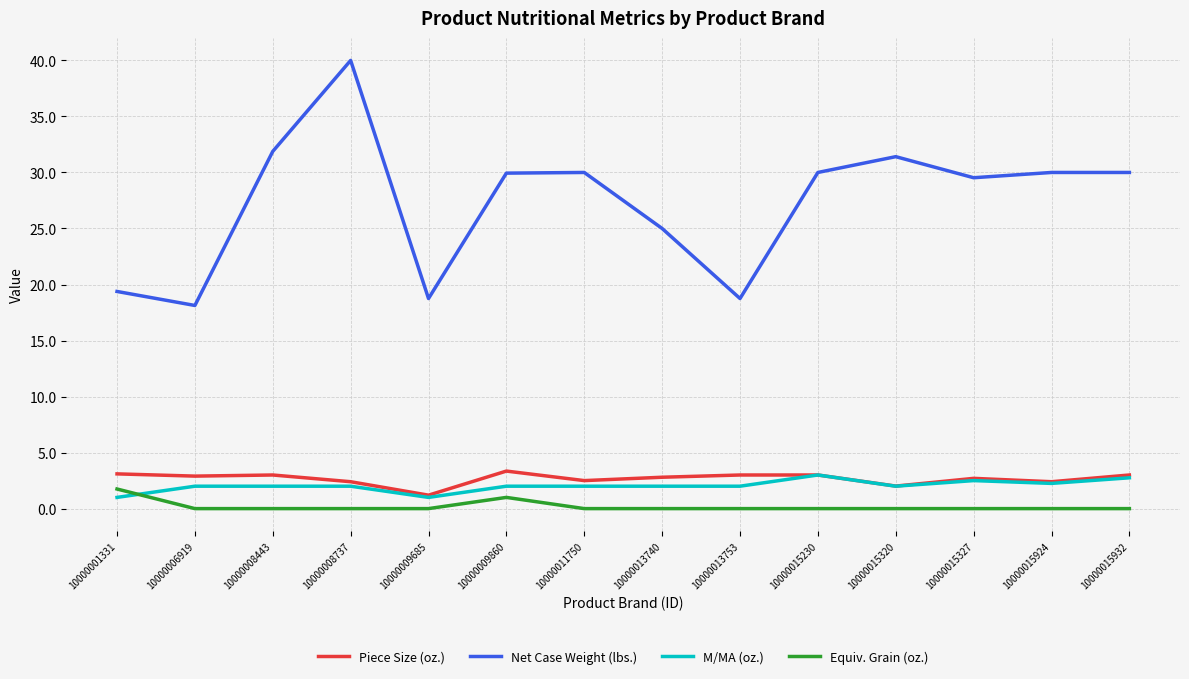

What is the greatest value displayed?

40.0